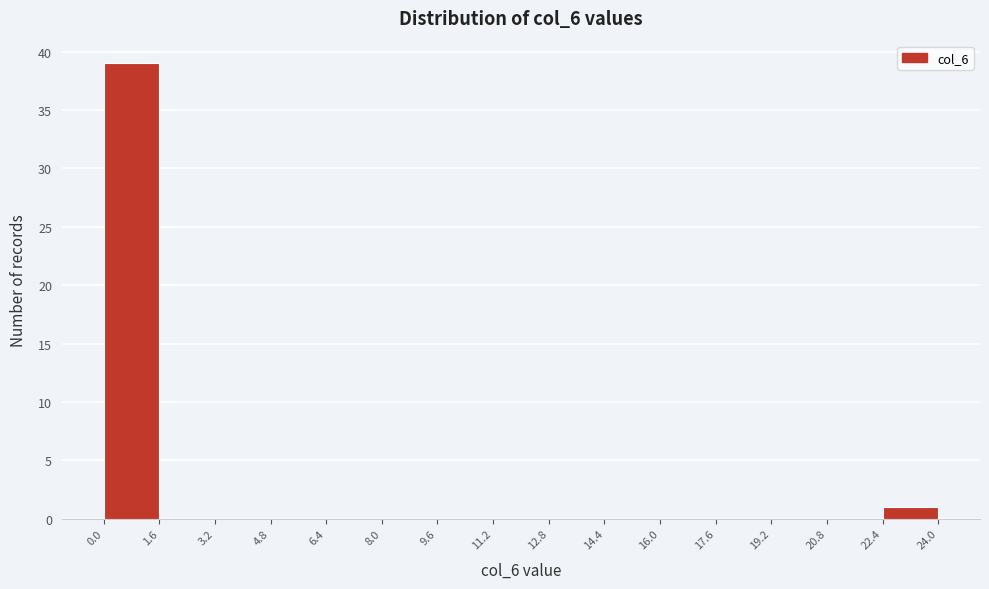

Reading left to right, list every bar in this chart as the range it spans on the x-axis followed by its height. The values are not printed on the chart, so give them approximately, as read against the axis.

0.0 to 1.6: 39
1.6 to 3.2: 0
3.2 to 4.8: 0
4.8 to 6.4: 0
6.4 to 8.0: 0
8.0 to 9.6: 0
9.6 to 11.2: 0
11.2 to 12.8: 0
12.8 to 14.4: 0
14.4 to 16.0: 0
16.0 to 17.6: 0
17.6 to 19.2: 0
19.2 to 20.8: 0
20.8 to 22.4: 0
22.4 to 24.0: 1